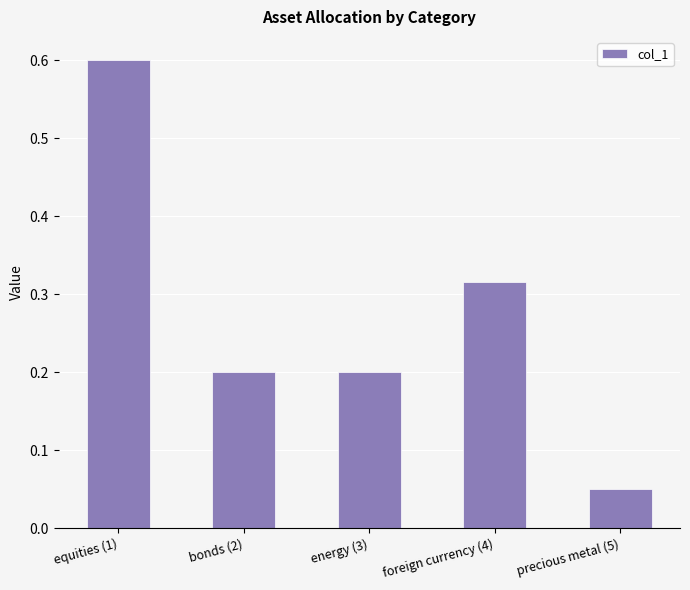

What is the label of the 2nd bar from the right?

foreign currency (4)